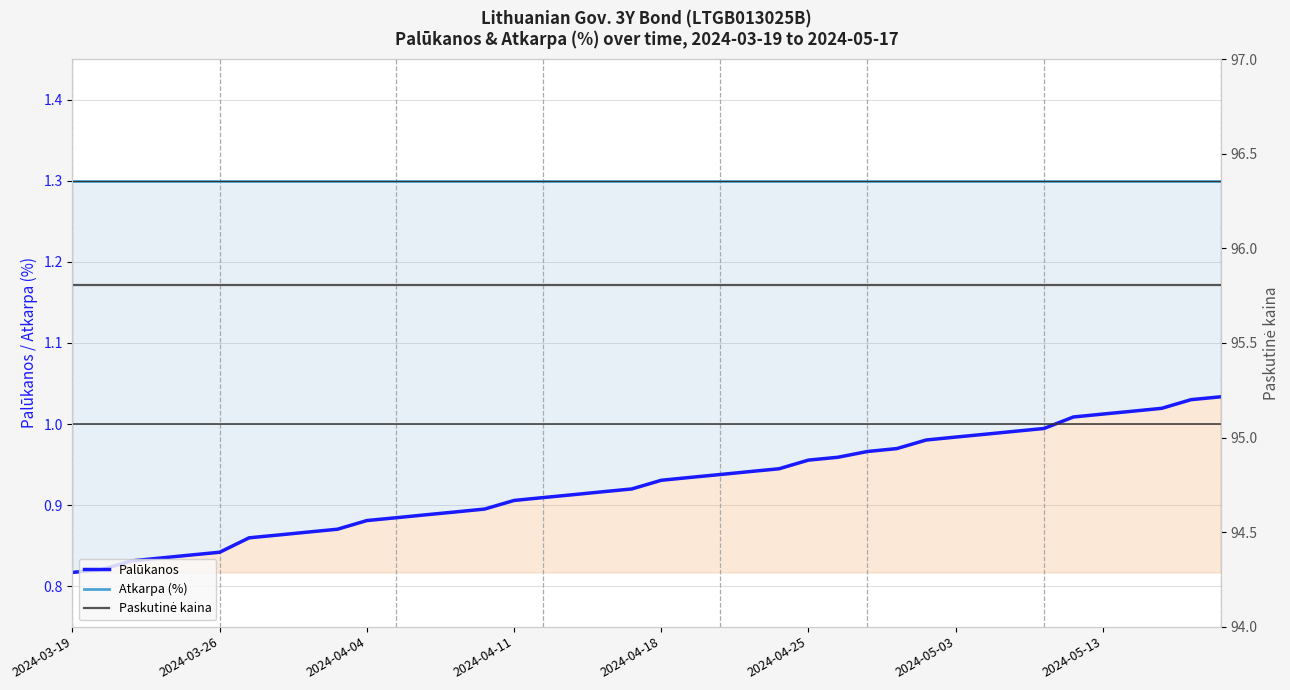

What is the smallest value displayed?

0.8